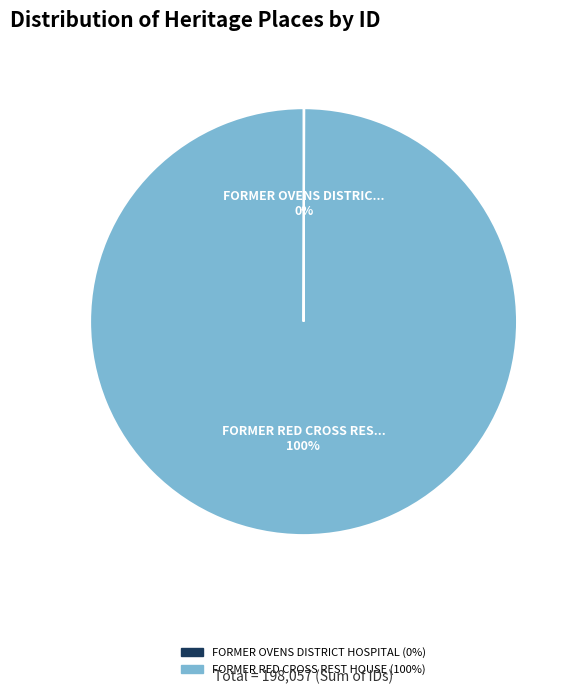

Does FORMER RED CROSS REST HOUSE represent more than half of the total?

Yes